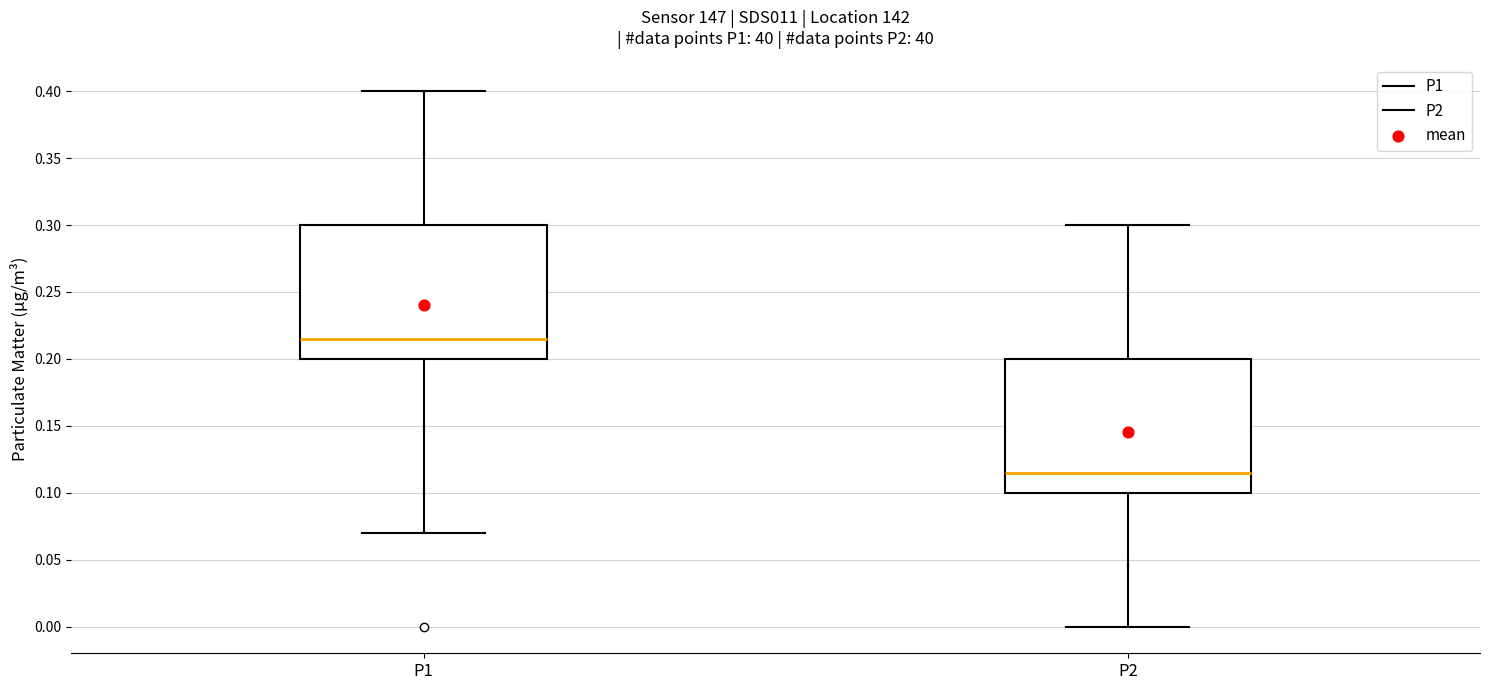

Reading left to right, read every box against the y-axis: the position of its median line, the range the box covers, and the ends of its whiskers. The values are not printed on the chart, so give them approximately, as read against the axis.

P1: median 0.215, box 0.200 to 0.300, whiskers 0.070 to 0.400
P2: median 0.115, box 0.100 to 0.200, whiskers 0.000 to 0.300